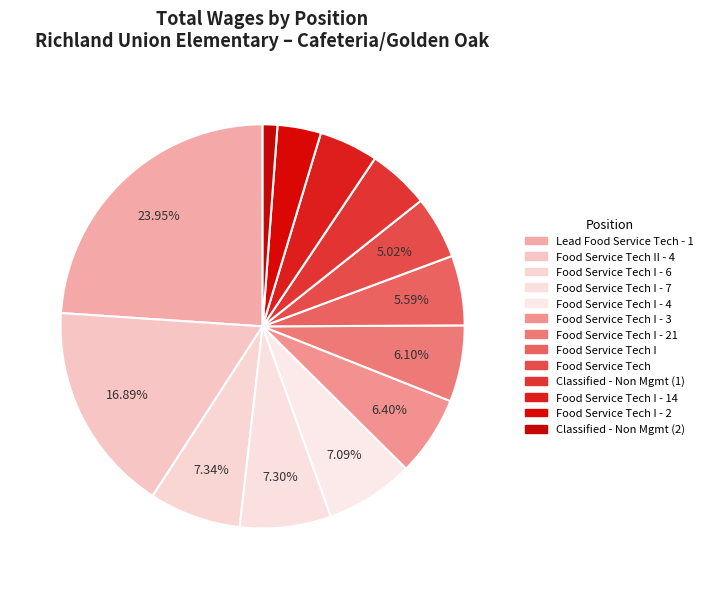

To the nearest percent, what is the difference between the Classified - Non Mgmt (1) and Food Service Tech I slice percentages?

1%